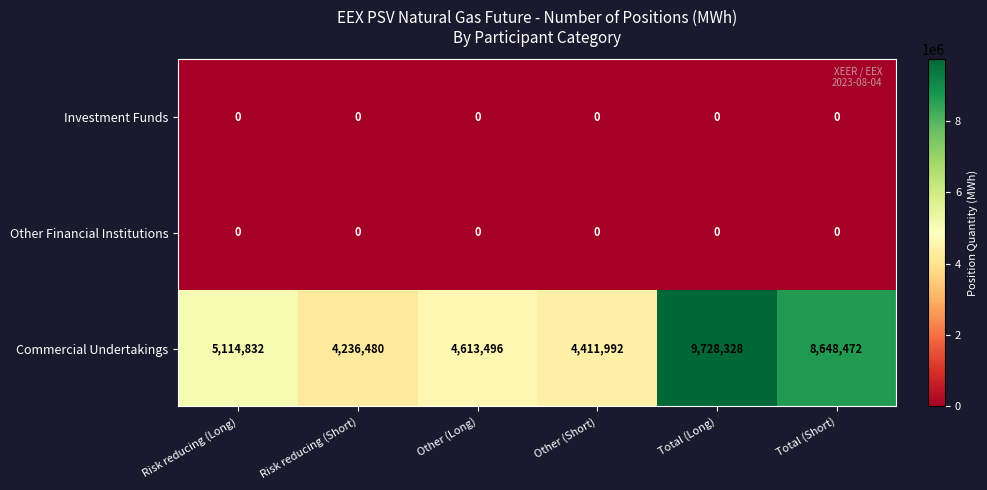

The value of Investment Funds at Risk reducing (Short) is 0. True or false?

True